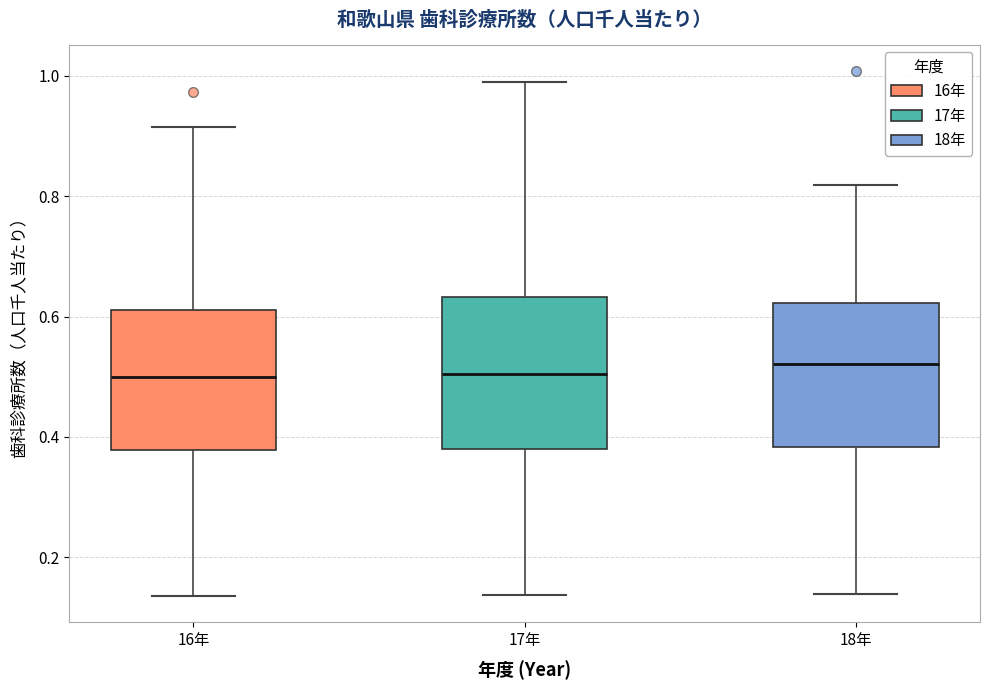

Where is the upper edge of the box for 16年 on the y-axis? The values are not printed on the chart, so give them approximately, as read against the axis.

0.62